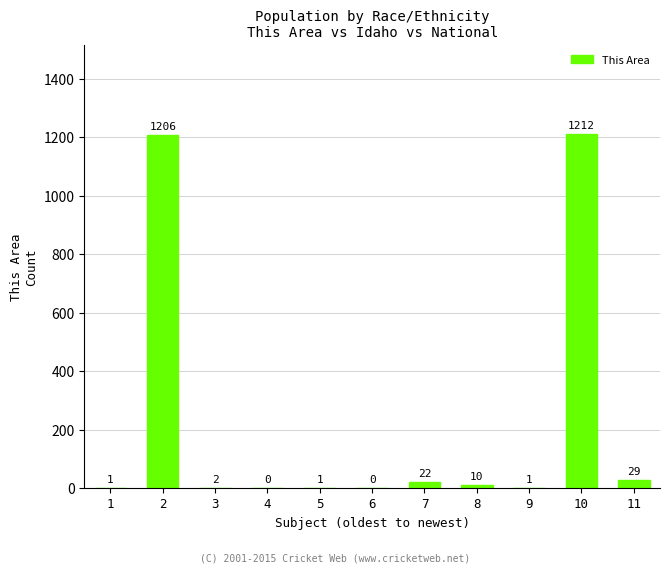

What is the greatest value displayed?

1212